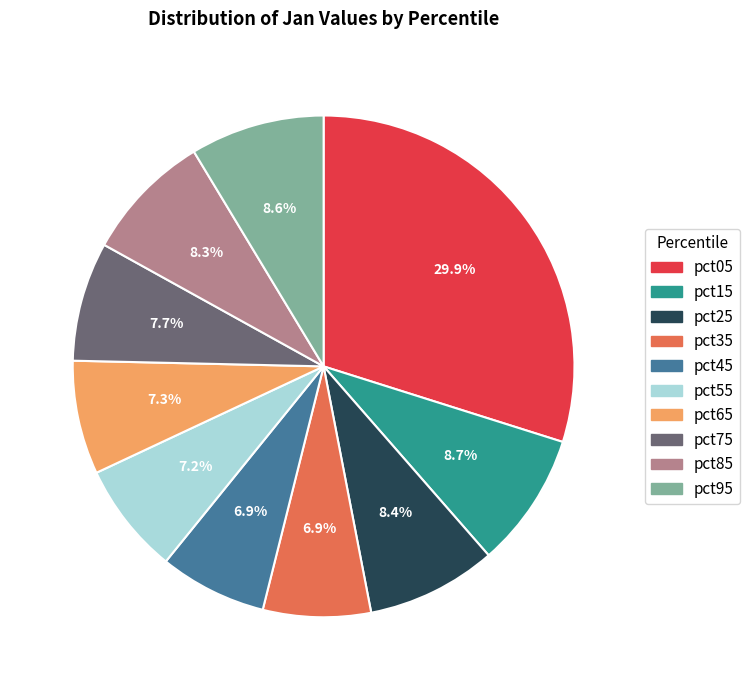

To the nearest percent, what percentage of the pie is pct65?

7%